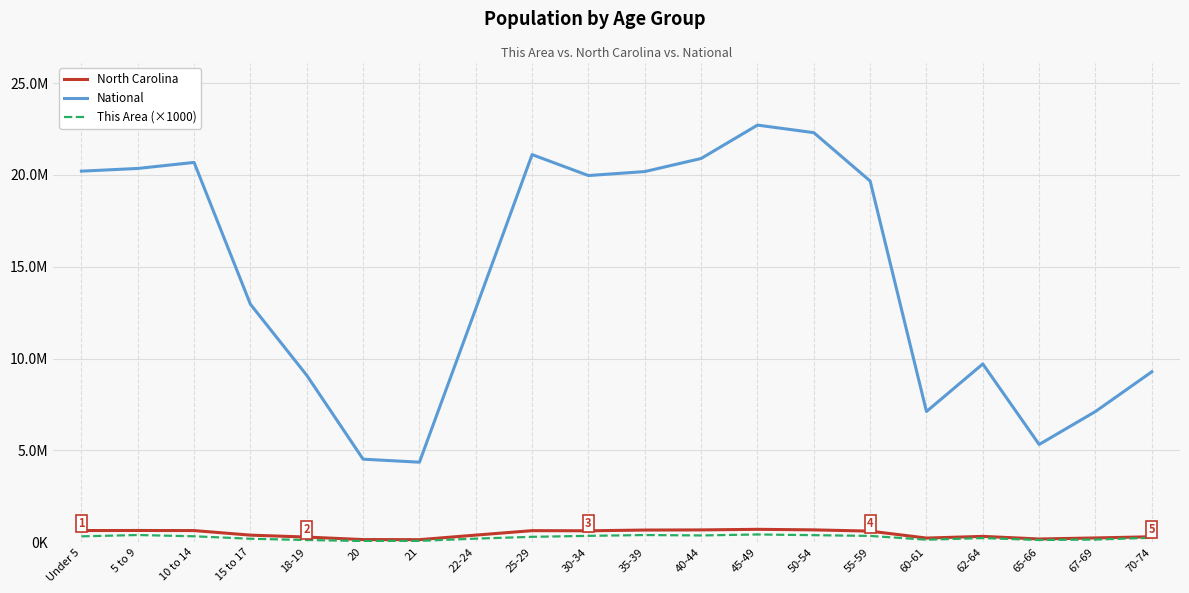

Is the value of National at 62-64 greater than the value of This Area (×1000) at 5 to 9?

Yes